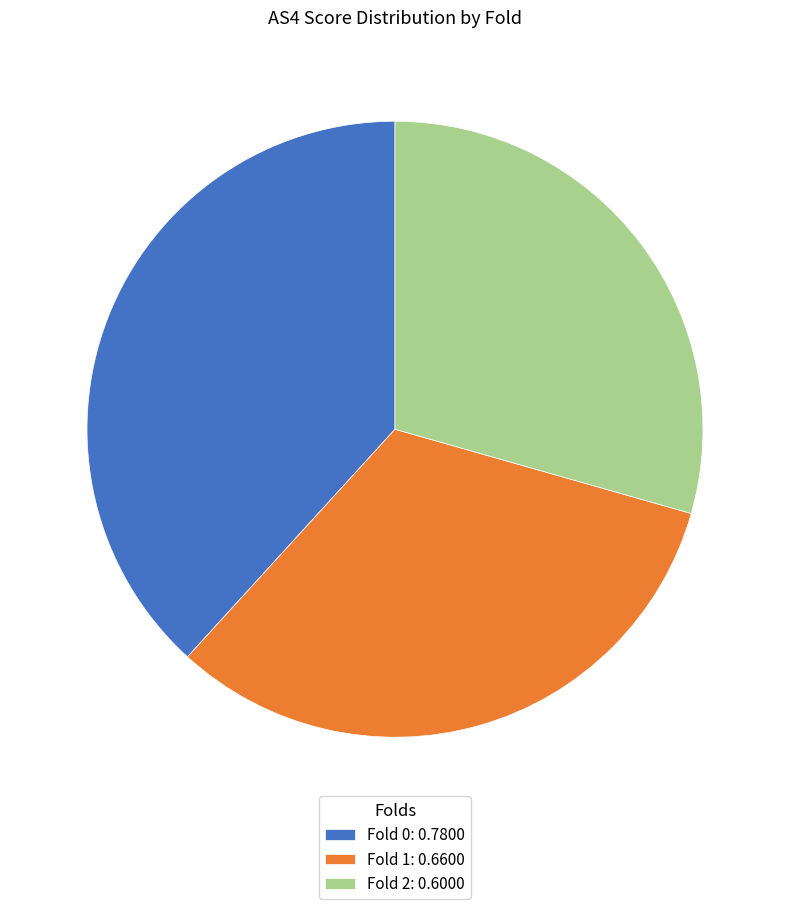

Does any single category account for the majority?

No